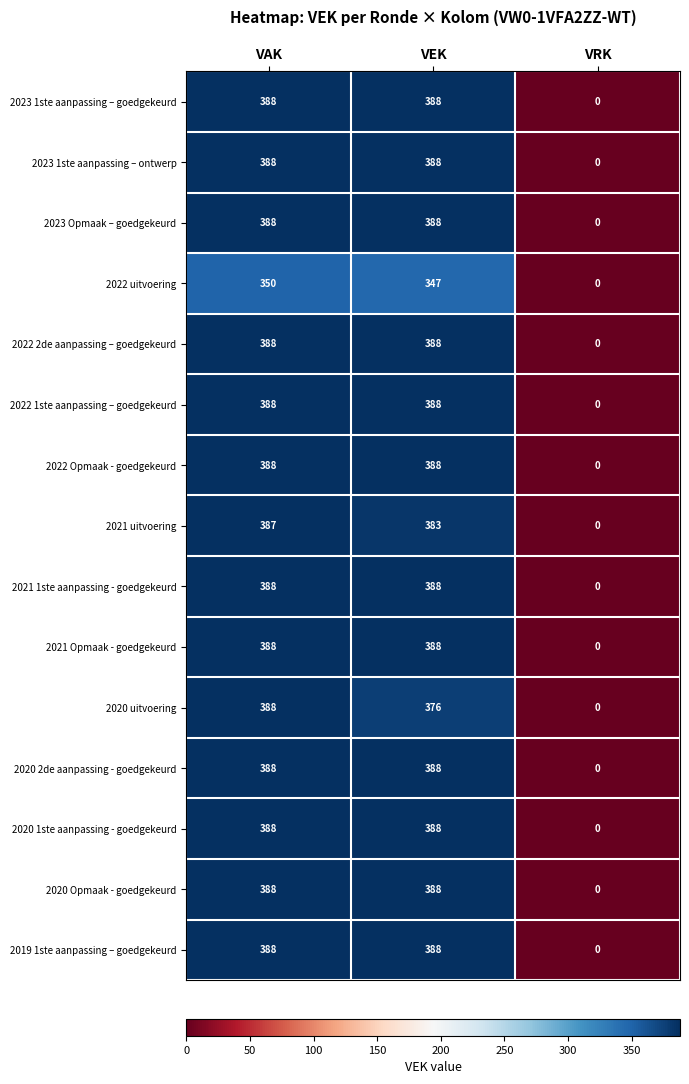

What is the spread (max minus min) of values at VEK?

41